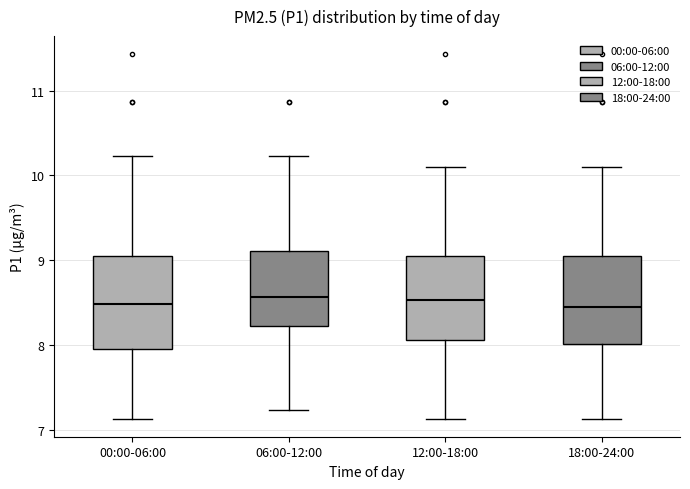

Where does the upper whisker of the box for 12:00-18:00 end on the y-axis? The values are not printed on the chart, so give them approximately, as read against the axis.

10.1